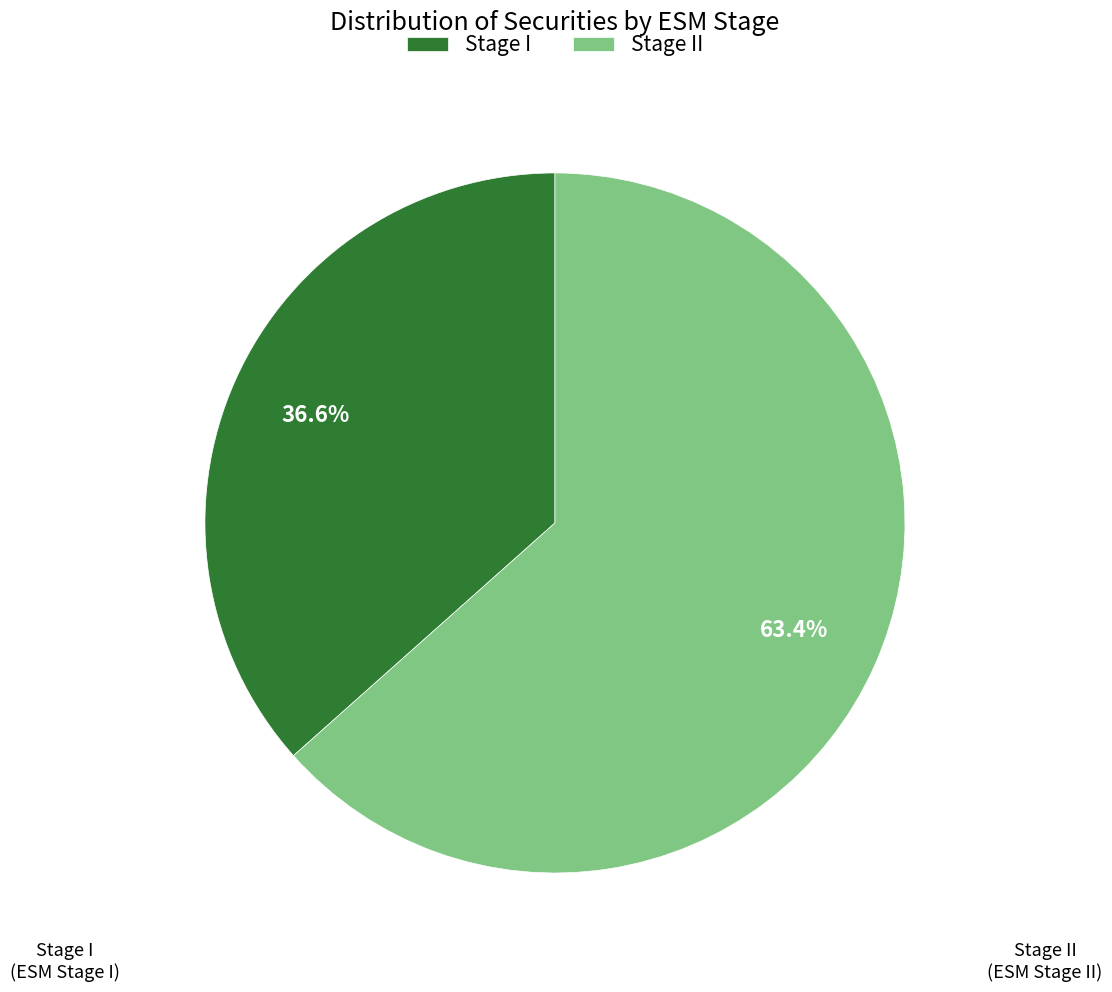

To the nearest percent, what portion does Stage II represent?

63%